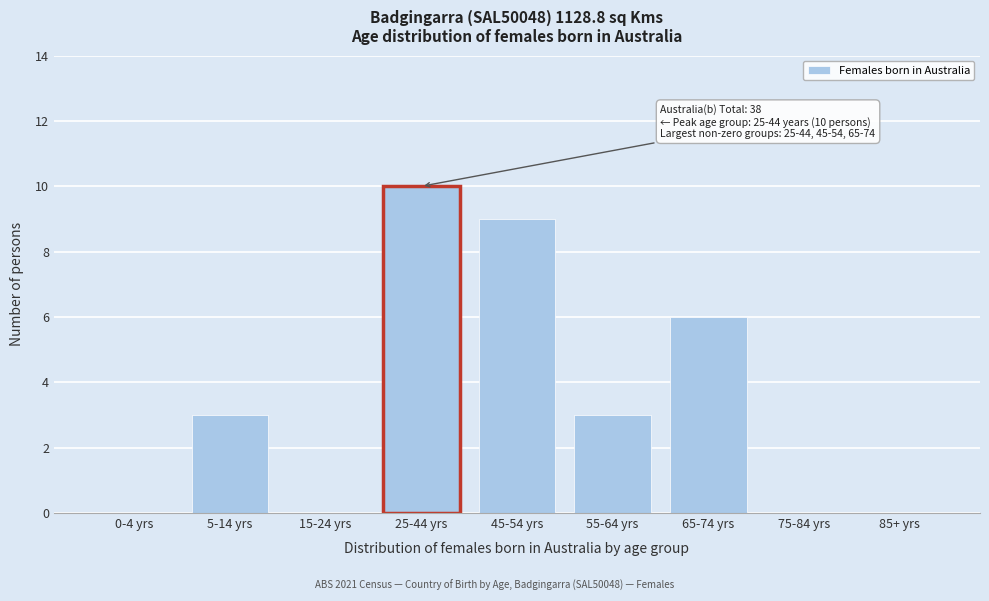

Reading right to left, what are all the values shown in this chart?

85+ yrs=0	75-84 yrs=0	65-74 yrs=6	55-64 yrs=3	45-54 yrs=9	25-44 yrs=10	15-24 yrs=0	5-14 yrs=3	0-4 yrs=0